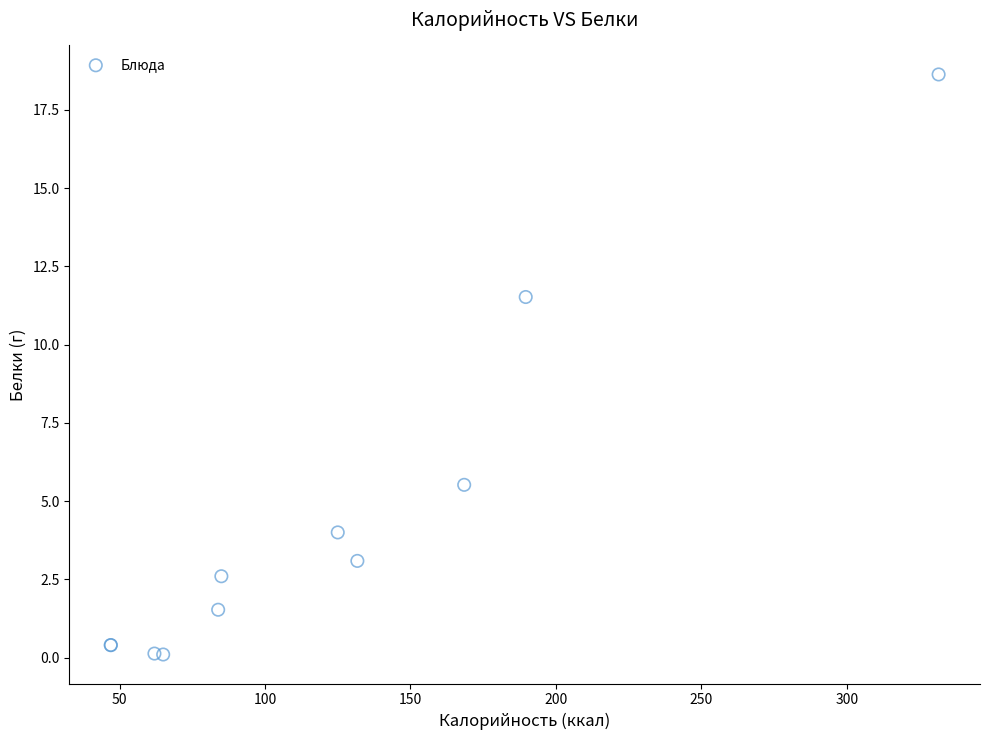

What Y value in the scatter plot is closest to 9?

11.5